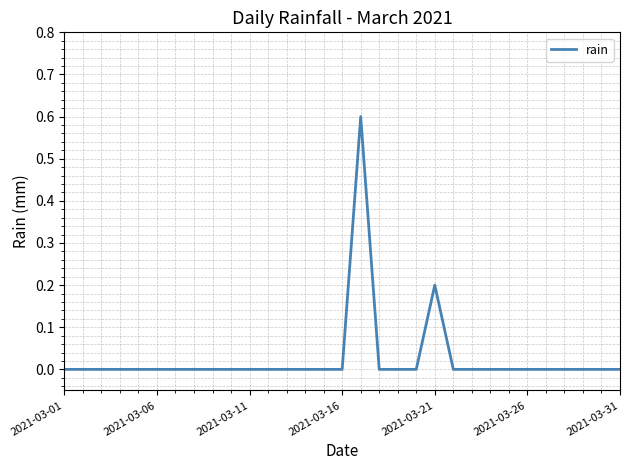

What is the difference between the maximum and minimum values?

0.6